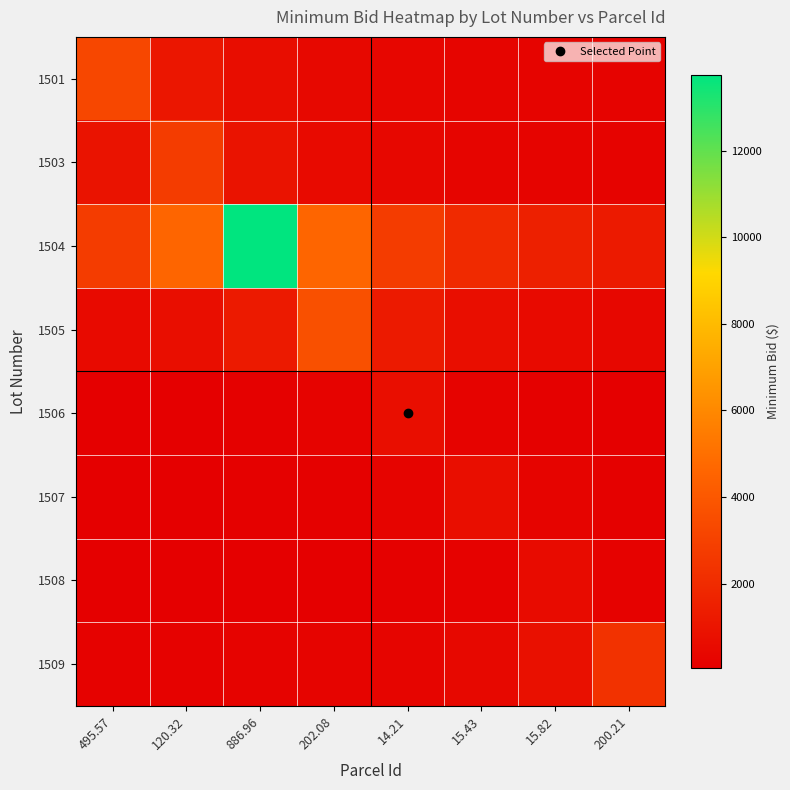

Which series has the widest spread of values?

1504